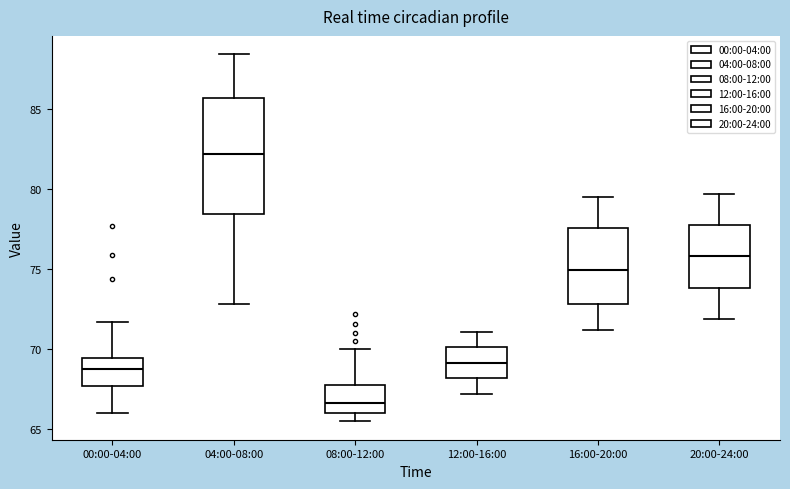

Reading left to right, transcribe this box plot: for each box, give where its median line is, the range the box spans, and where its two whiskers end, as read against the y-axis. The values are not printed on the chart, so give them approximately, as read against the axis.

00:00-04:00: median 69.0, box 67.5 to 69.5, whiskers 66.0 to 71.5
04:00-08:00: median 82.0, box 78.5 to 85.5, whiskers 73.0 to 88.5
08:00-12:00: median 66.5, box 66.0 to 68.0, whiskers 65.5 to 70.0
12:00-16:00: median 69.0, box 68.0 to 70.0, whiskers 67.0 to 71.0
16:00-20:00: median 75.0, box 73.0 to 77.5, whiskers 71.0 to 79.5
20:00-24:00: median 76.0, box 74.0 to 78.0, whiskers 72.0 to 79.5